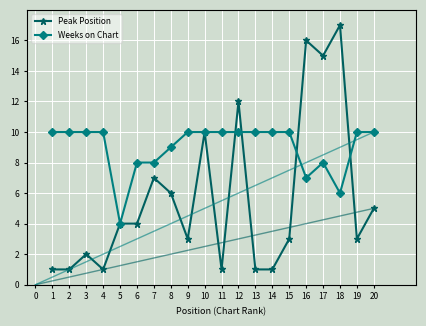

What is the sum of all Peak Position values?

113